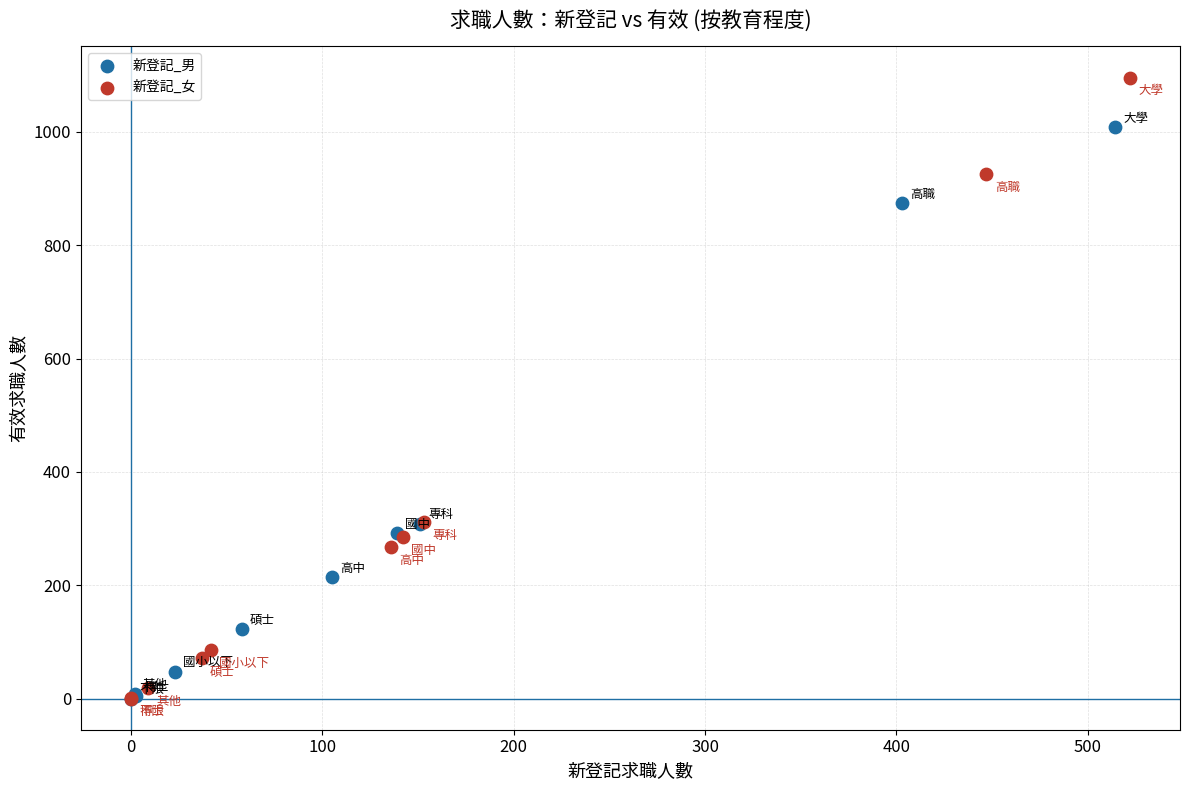

Which series has the widest spread of Y values?

新登記_女